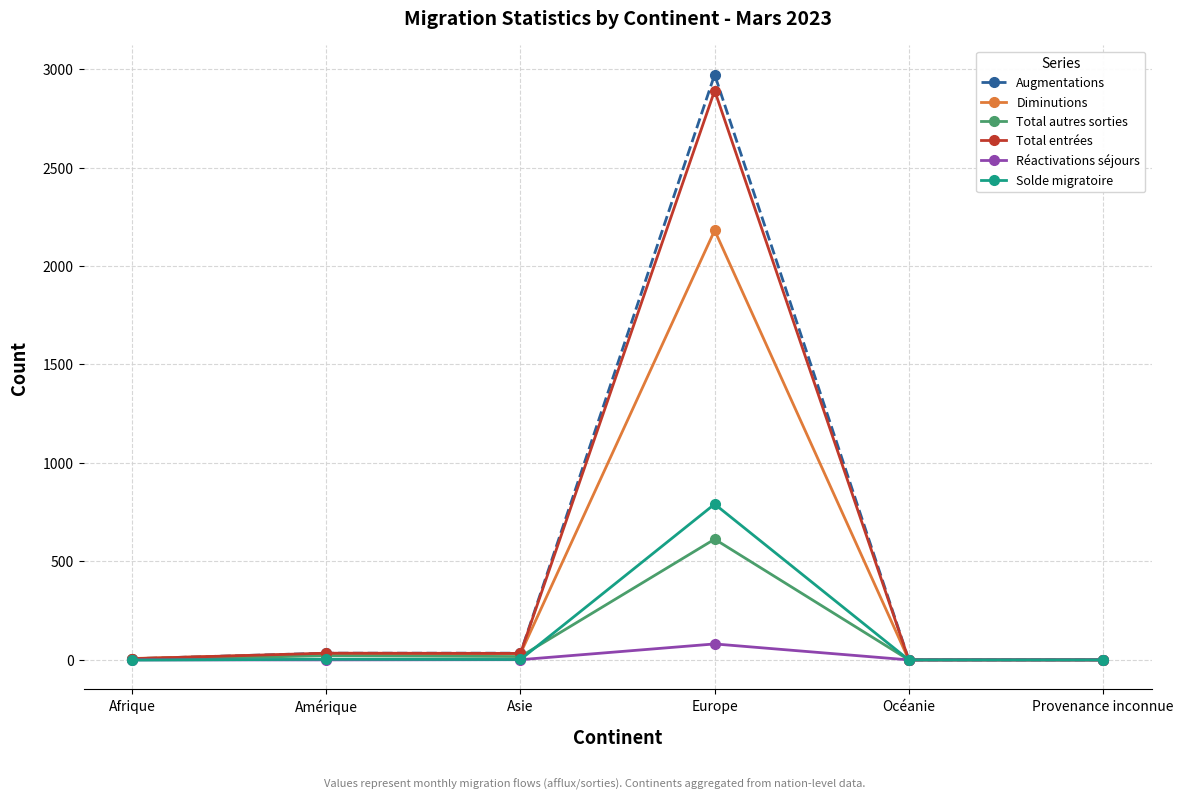

Count the number of categories in the chart.

6